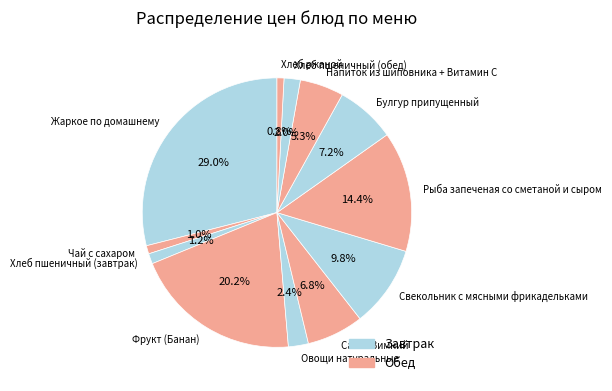

How many segments does this pie chart have?

12